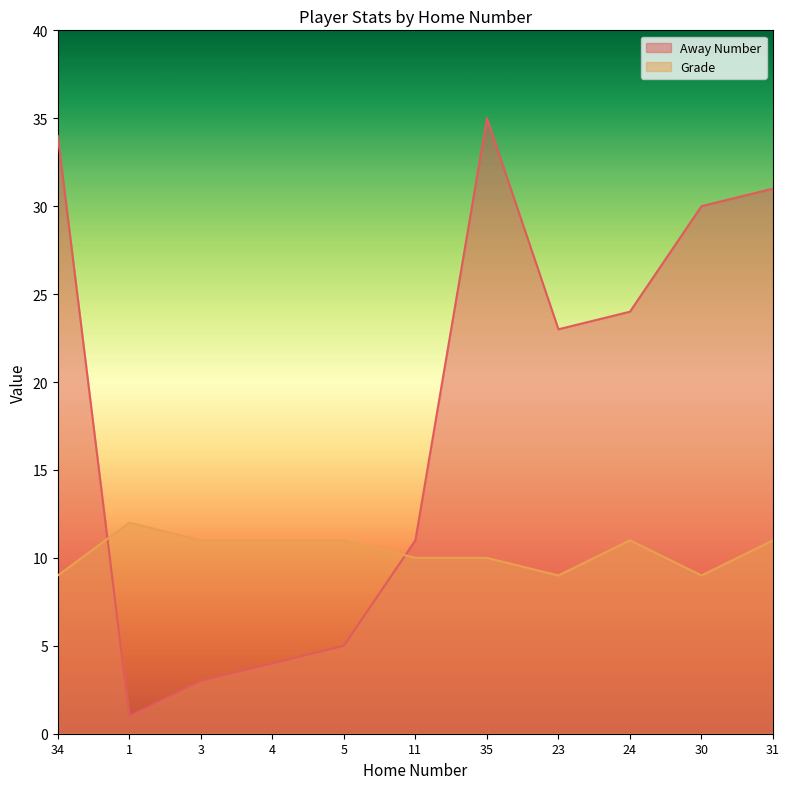

What is the spread (max minus min) of values at 1?

11